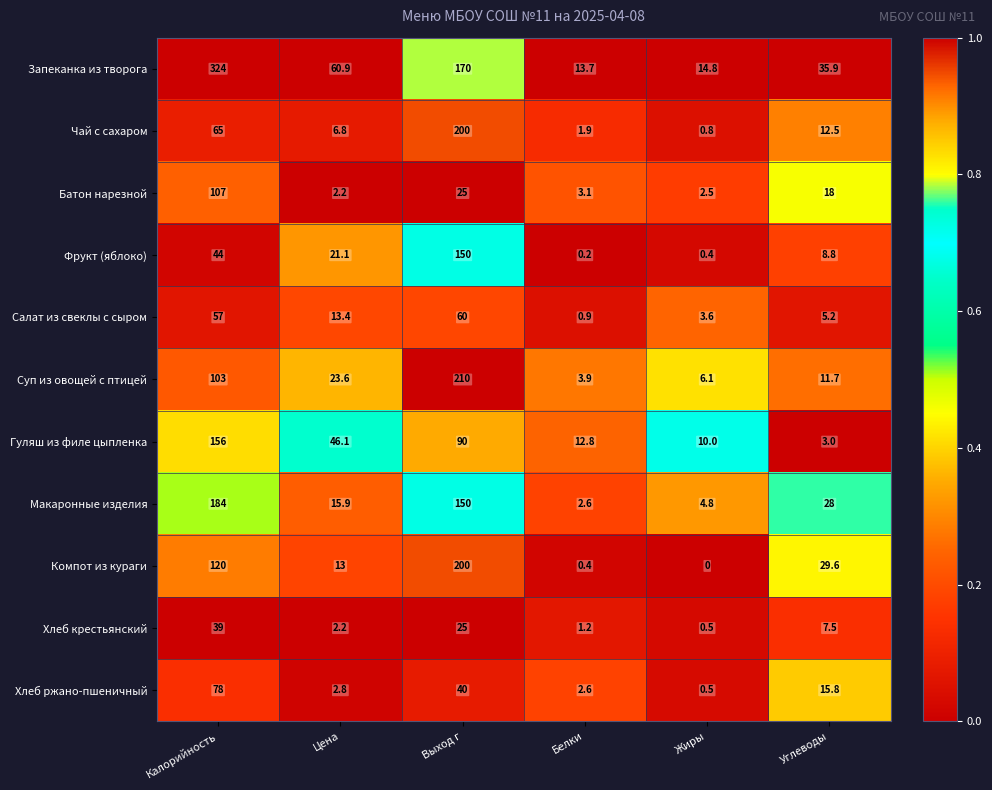

At which category is the sum across all series the highest?

Выход г